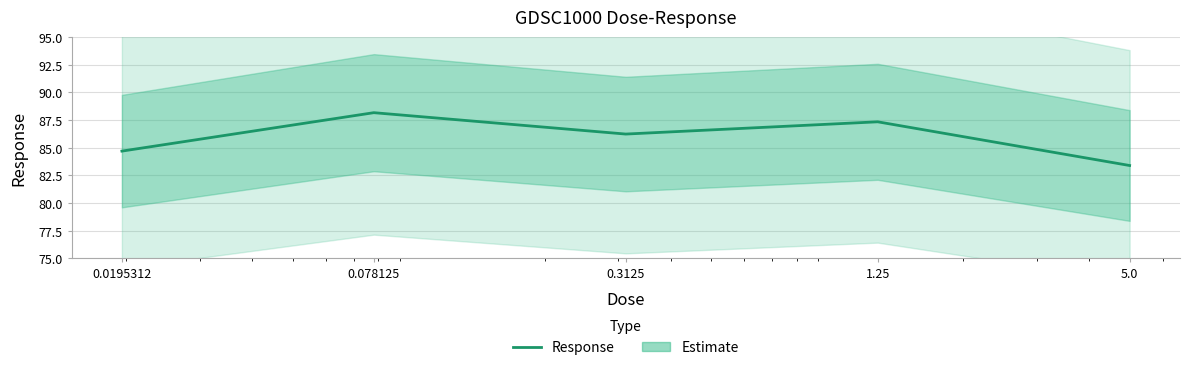

True or false: there are more than 0 points higher than both neighbors.

True